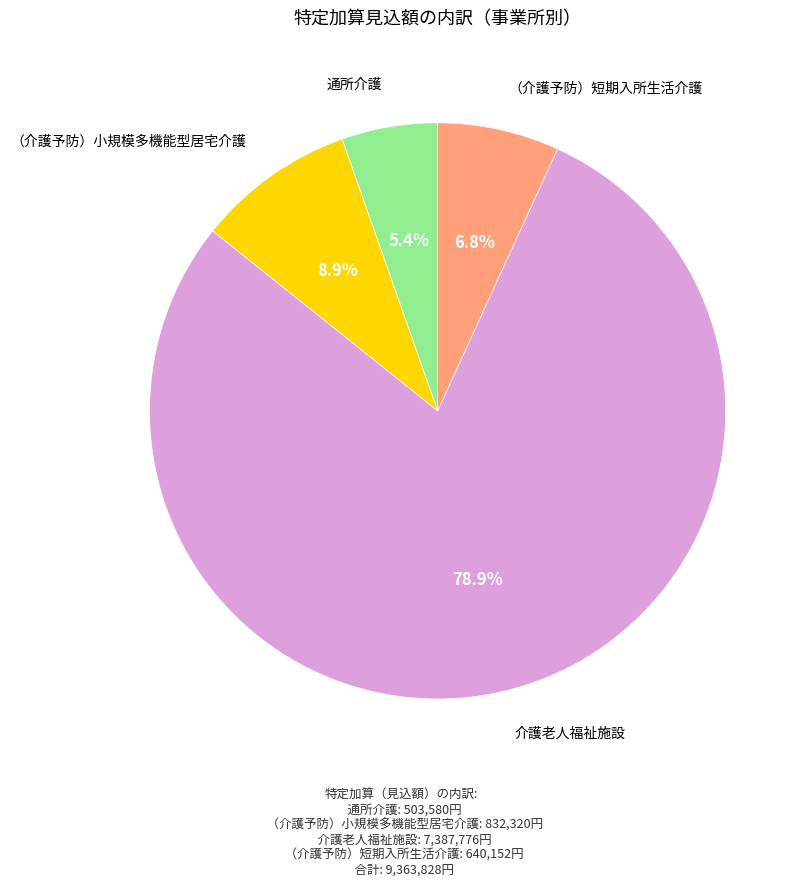

Which slice is the smallest?

通所介護